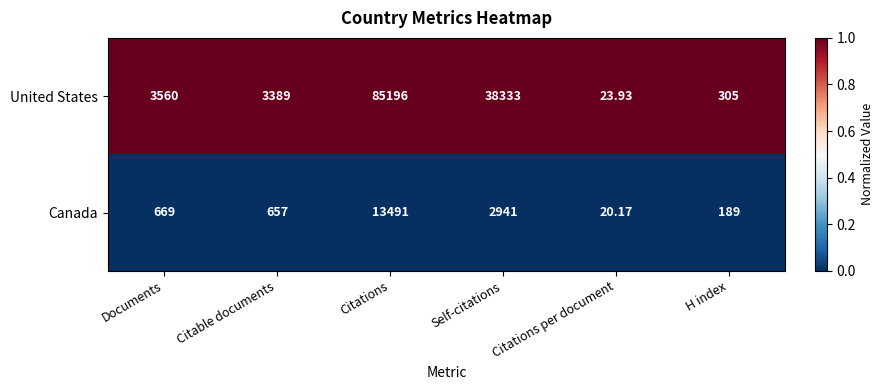

Which series has the widest spread of values?

United States